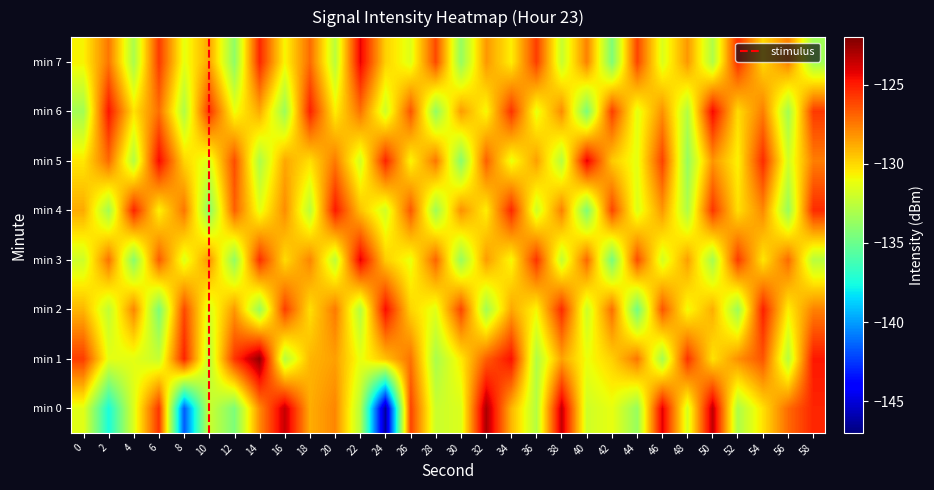

At which category is the sum across all series the highest?

58